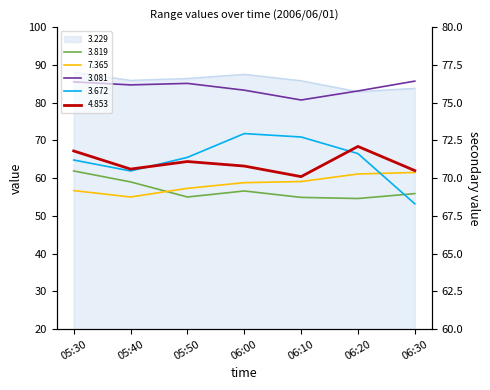

Between 05:40 and 05:50, which is larger?

05:40